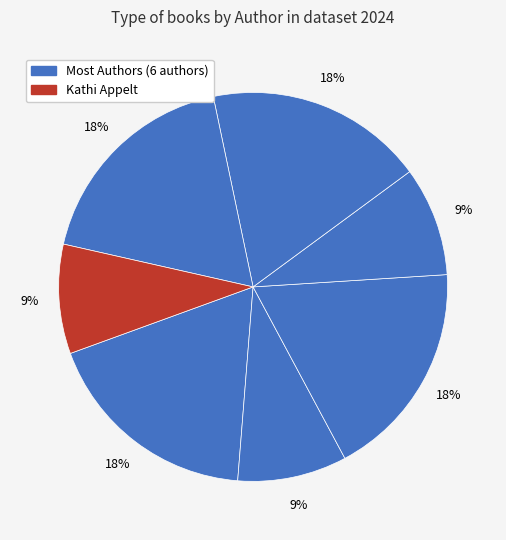

Is there a majority slice in this chart?

No